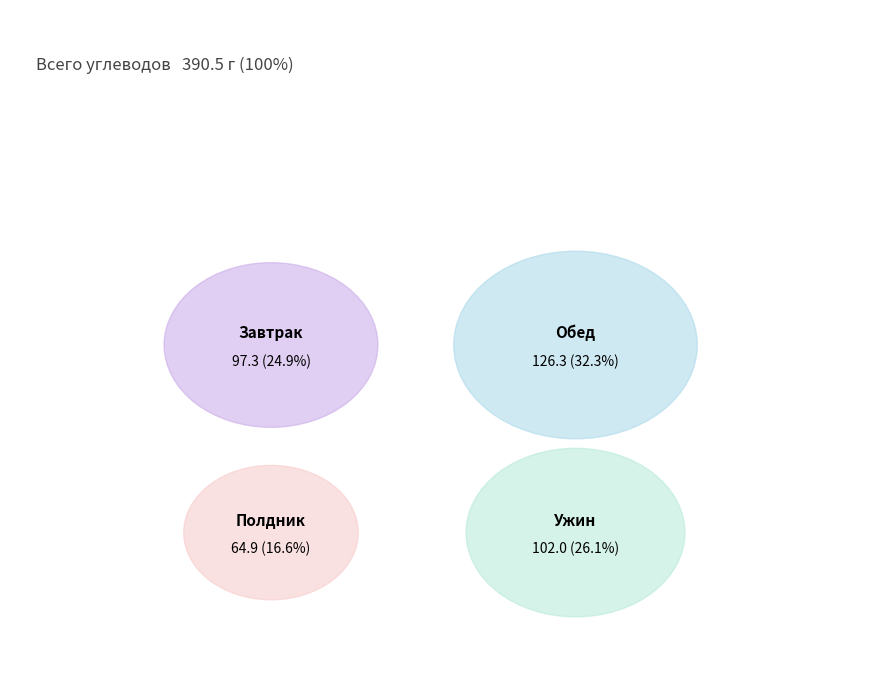

Count the number of slices in the pie.

4